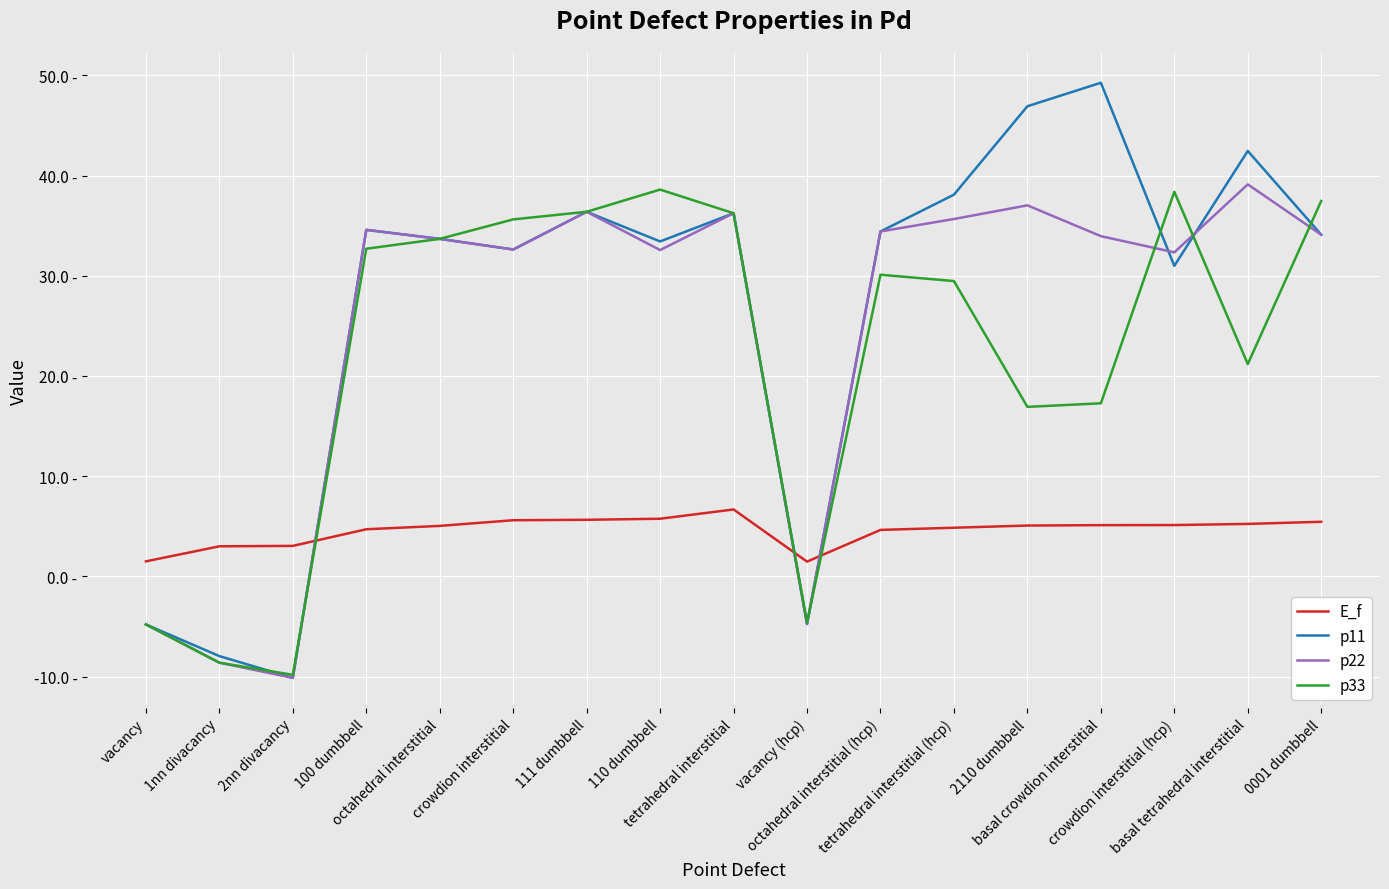

The value of p33 at basal tetrahedral interstitial is 8.8. True or false?

False